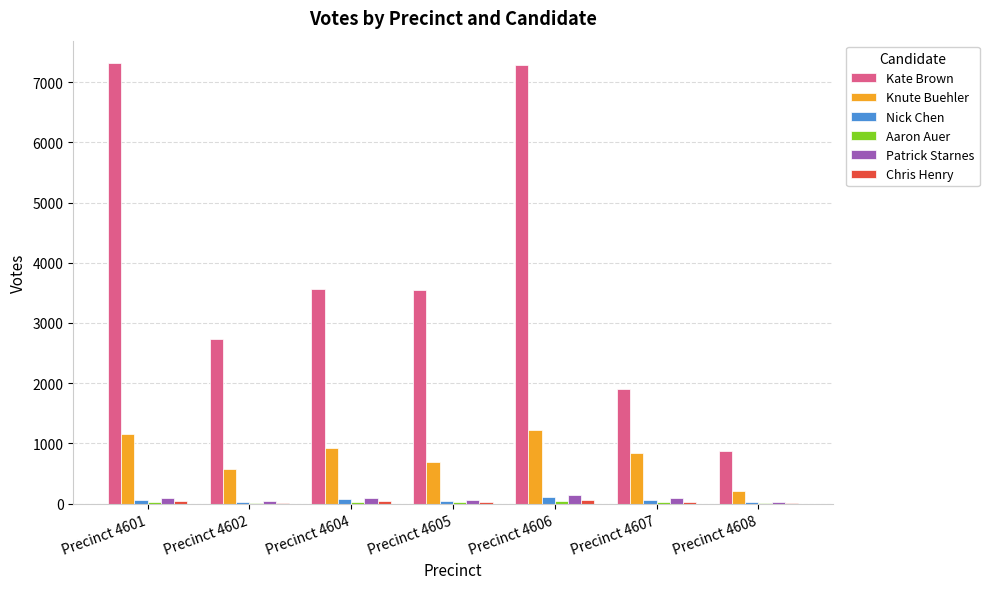

Between Precinct 4605 and Precinct 4608, which series saw the biggest shift?

Kate Brown